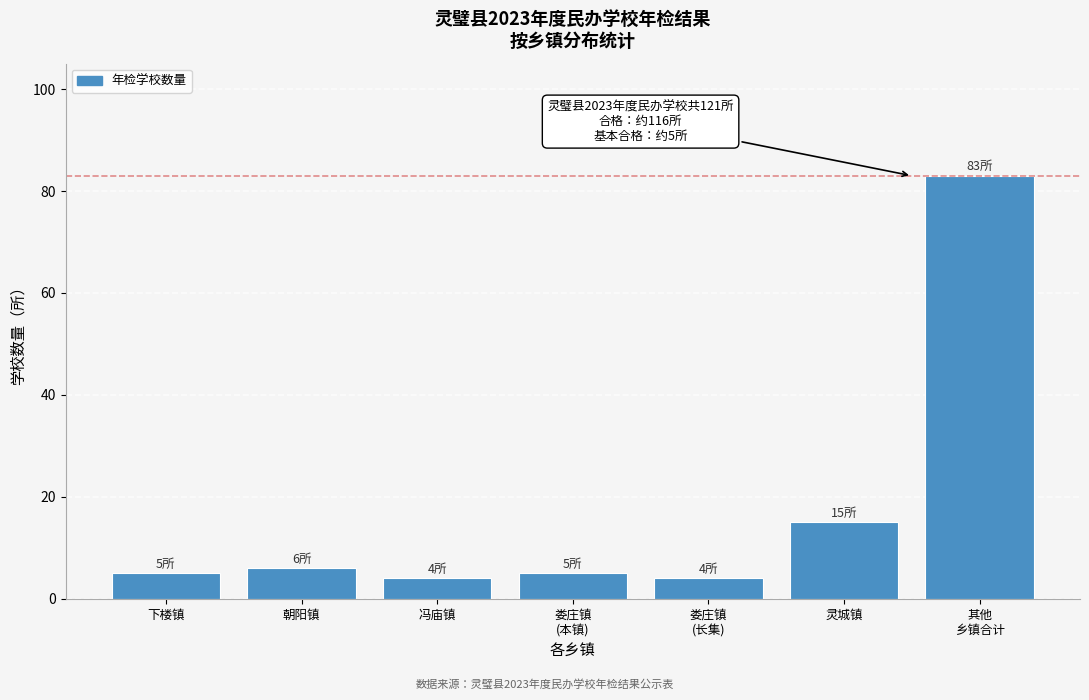

What is the greatest value displayed?

83